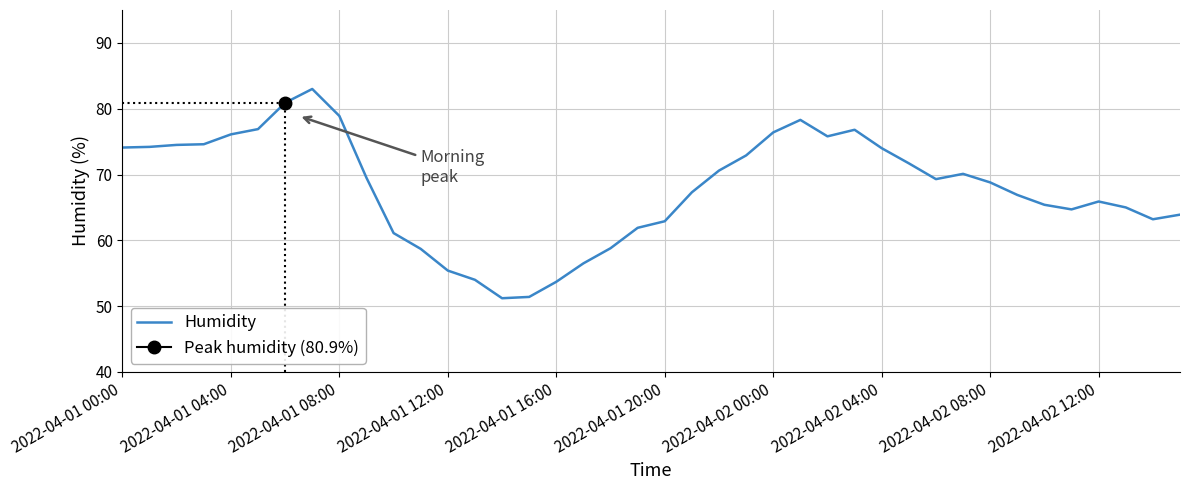

Is it true that Humidity equals 74.0 at 2022-04-02 04:00?

True